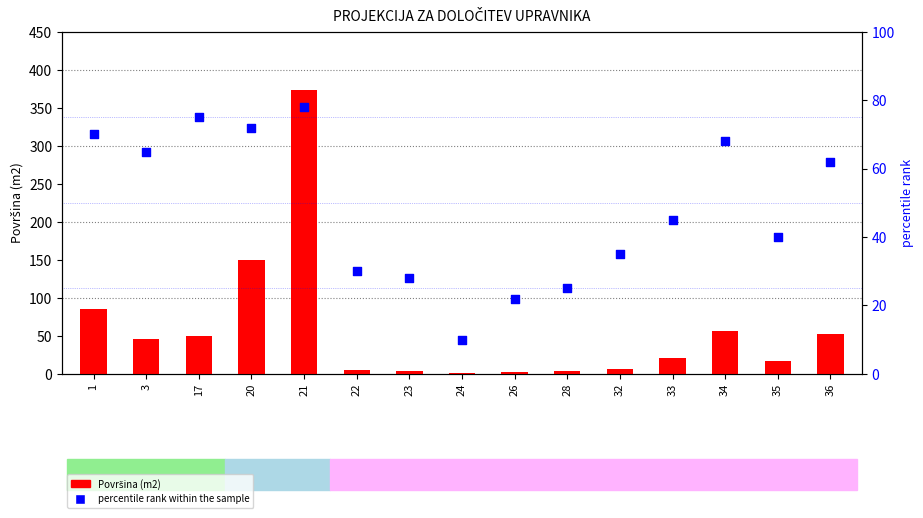

Which series reaches the maximum Y coordinate?

Površina (m2)